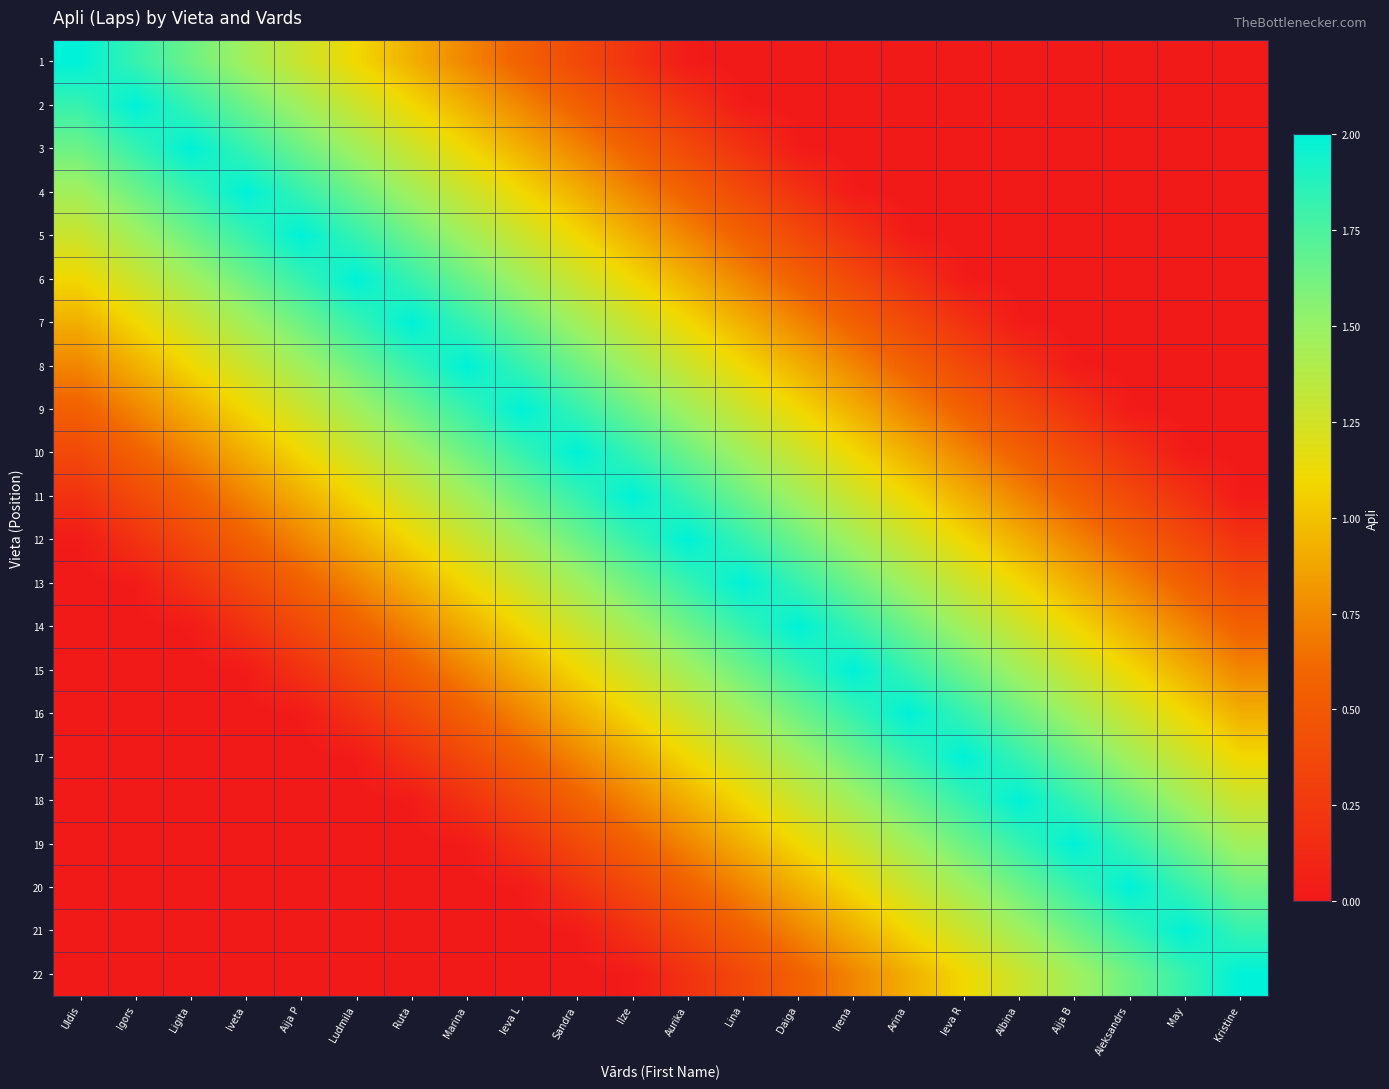

Which label corresponds to the smallest value in the chart?

Lina